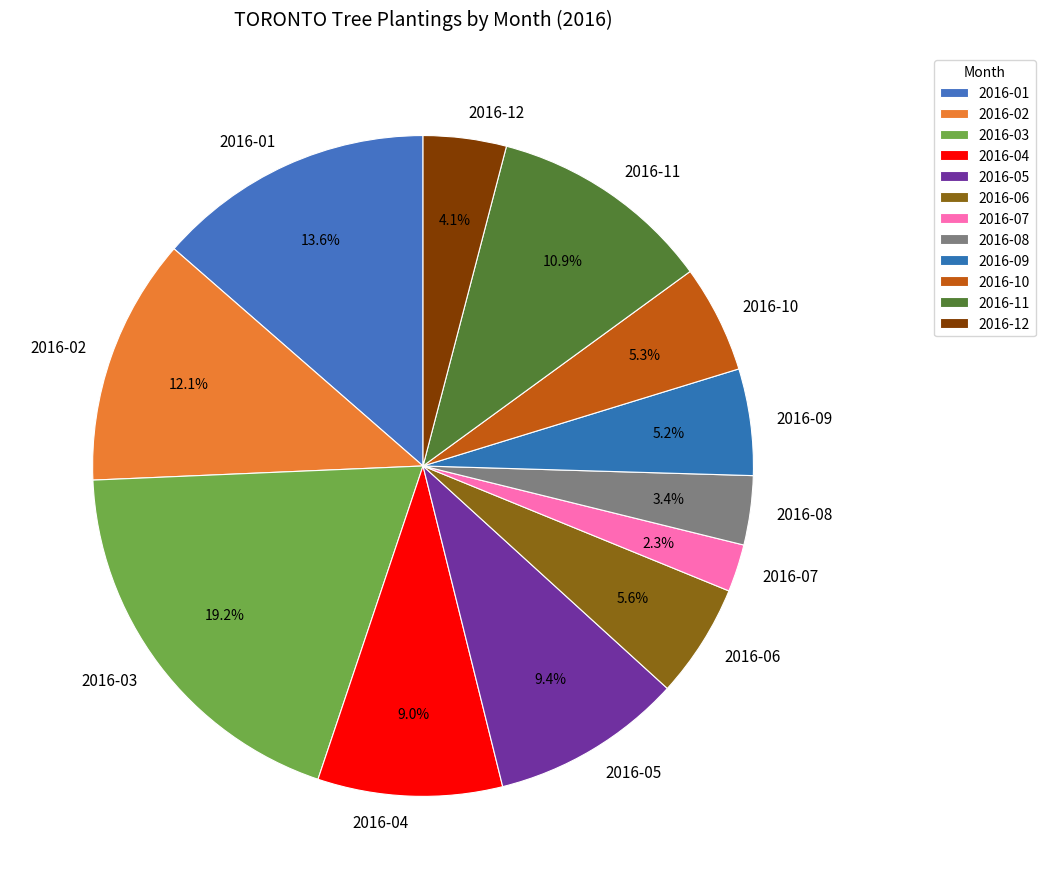

Do 2016-04 and 2016-10 together represent more than half of the pie?

No